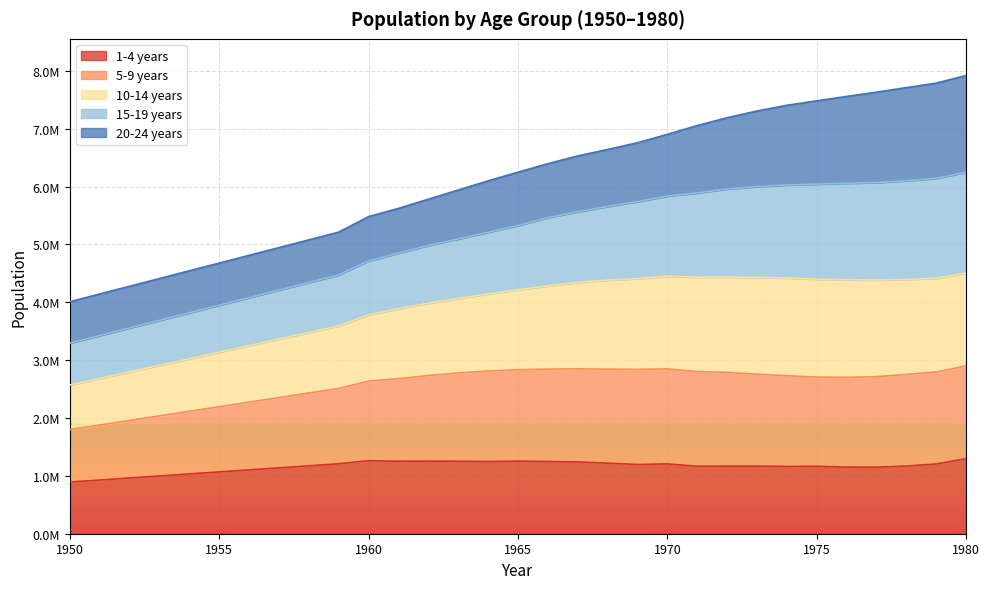

True or false: 10-14 years and 5-9 years intersect in this chart.

False